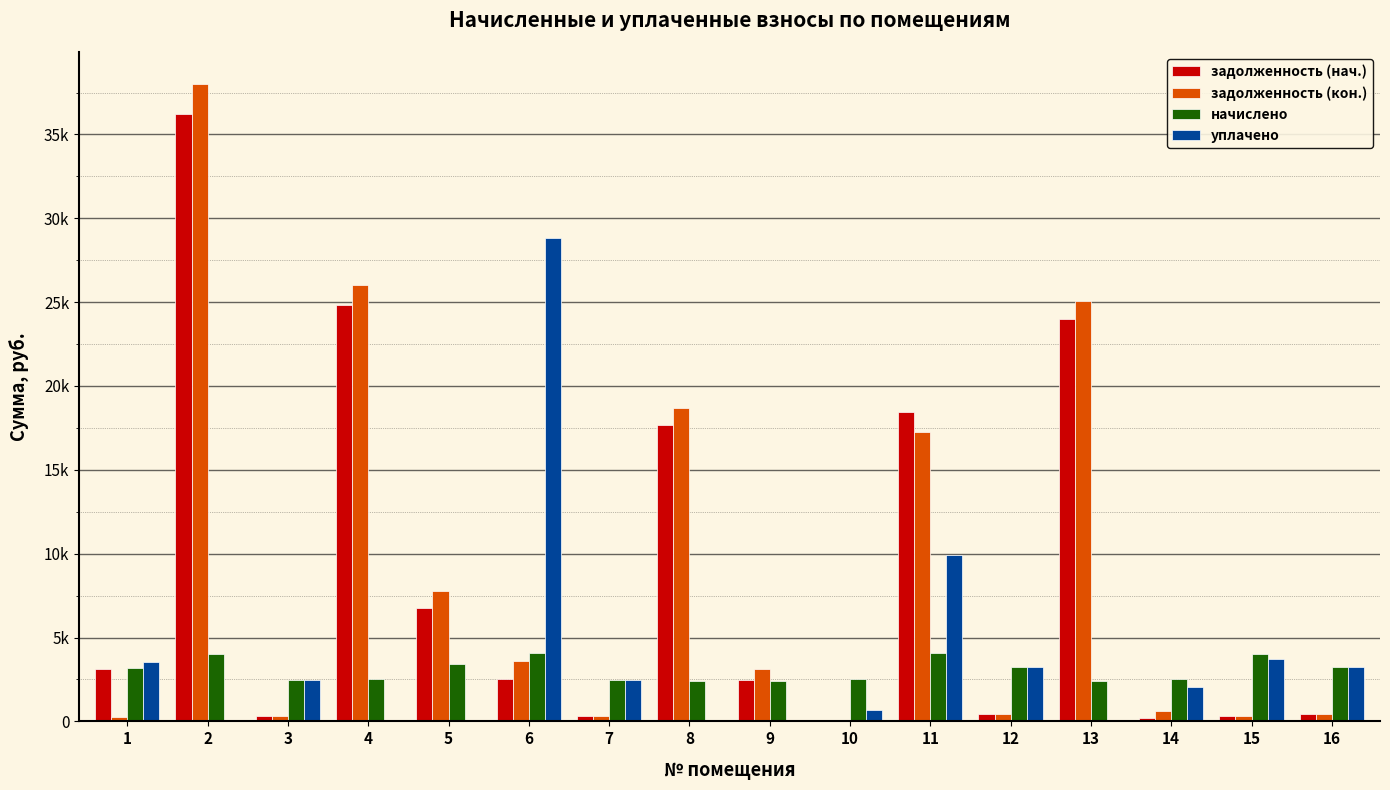

What is the difference between the maximum and minimum values in the задолженность (кон.) series?

38015.2